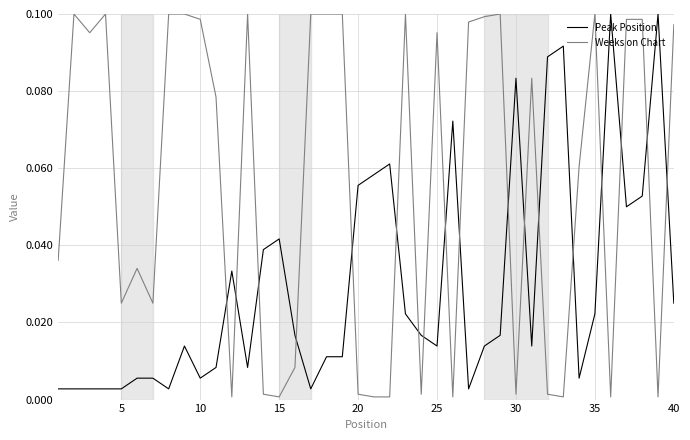

At how many categories does at least one series exceed 0?

40